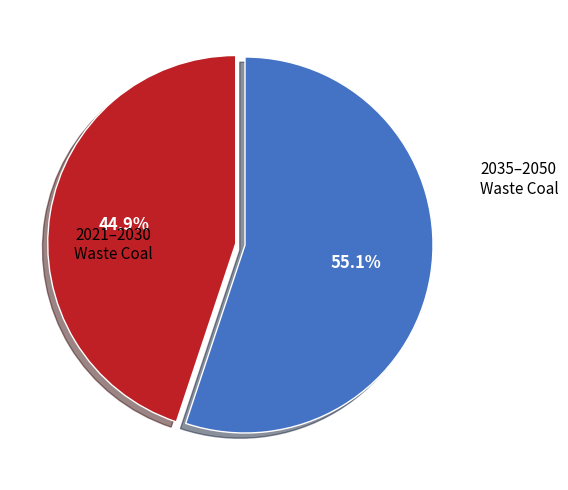

Is there any slice that represents more than half of the pie?

Yes